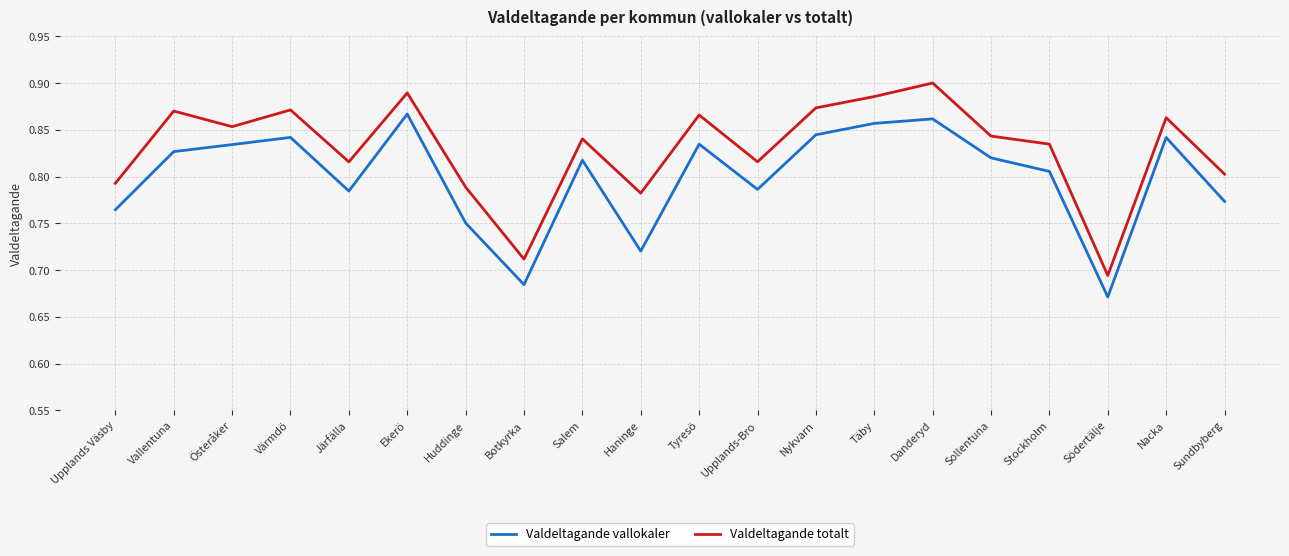

True or false: Valdeltagande vallokaler and Valdeltagande totalt cross at least once.

False